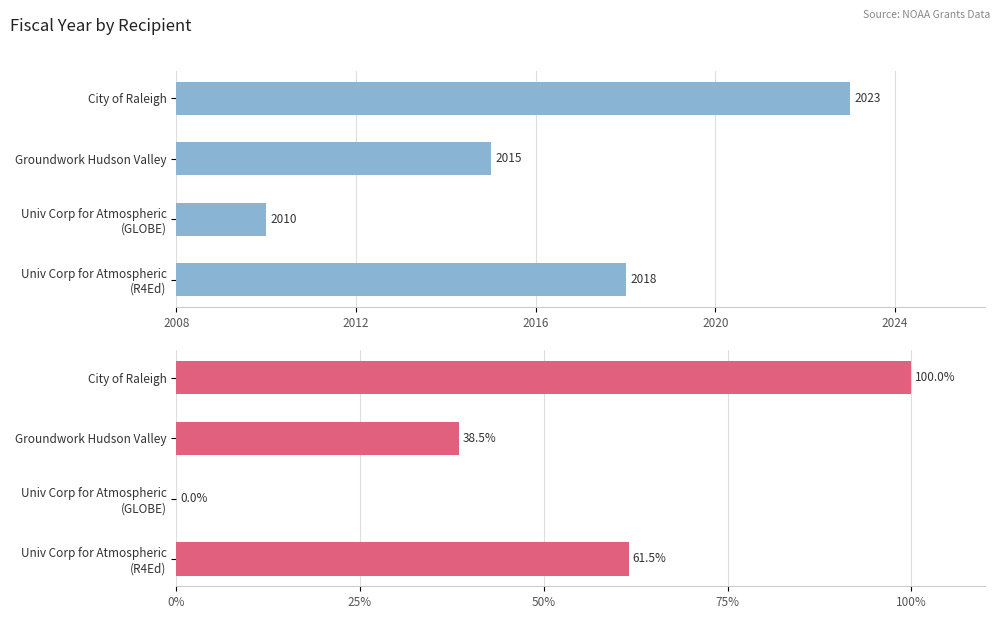

What is the difference between the maximum and second lowest values in the Fiscal Year (normalized %) series?

61.5